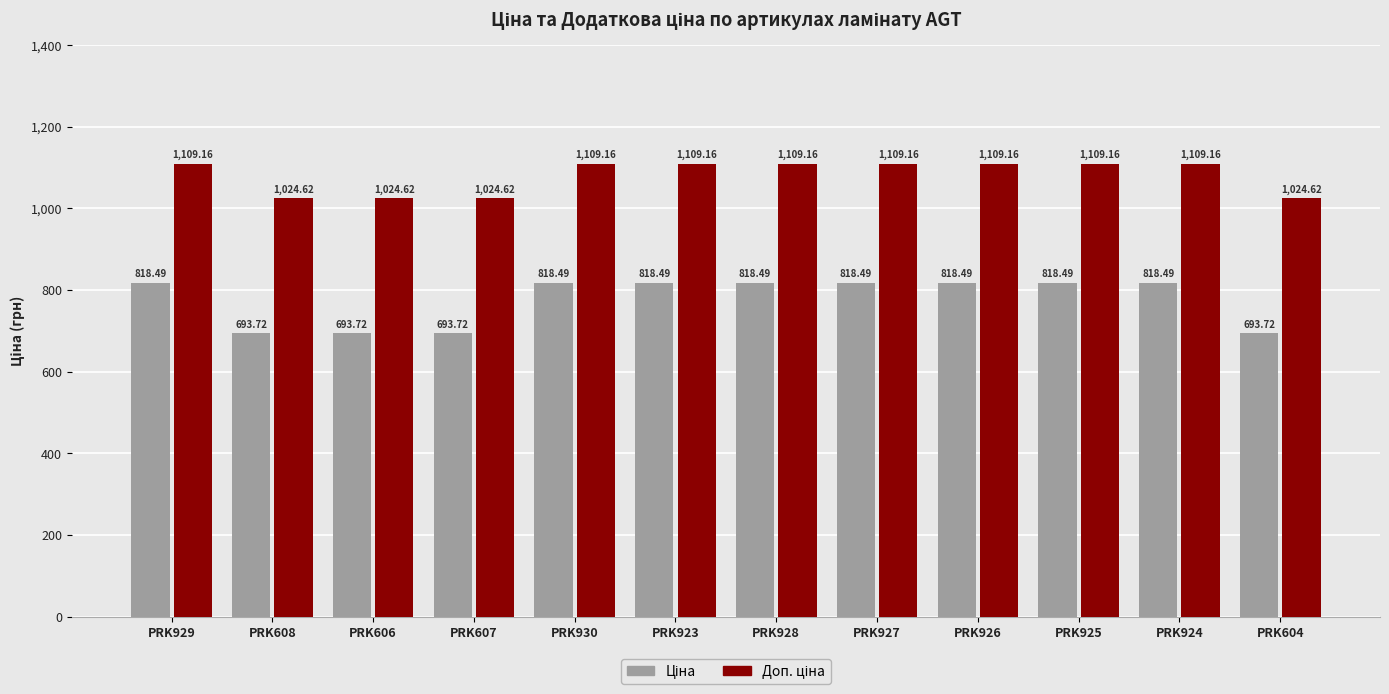

What is the total value across all series at PRK607?

1718.3